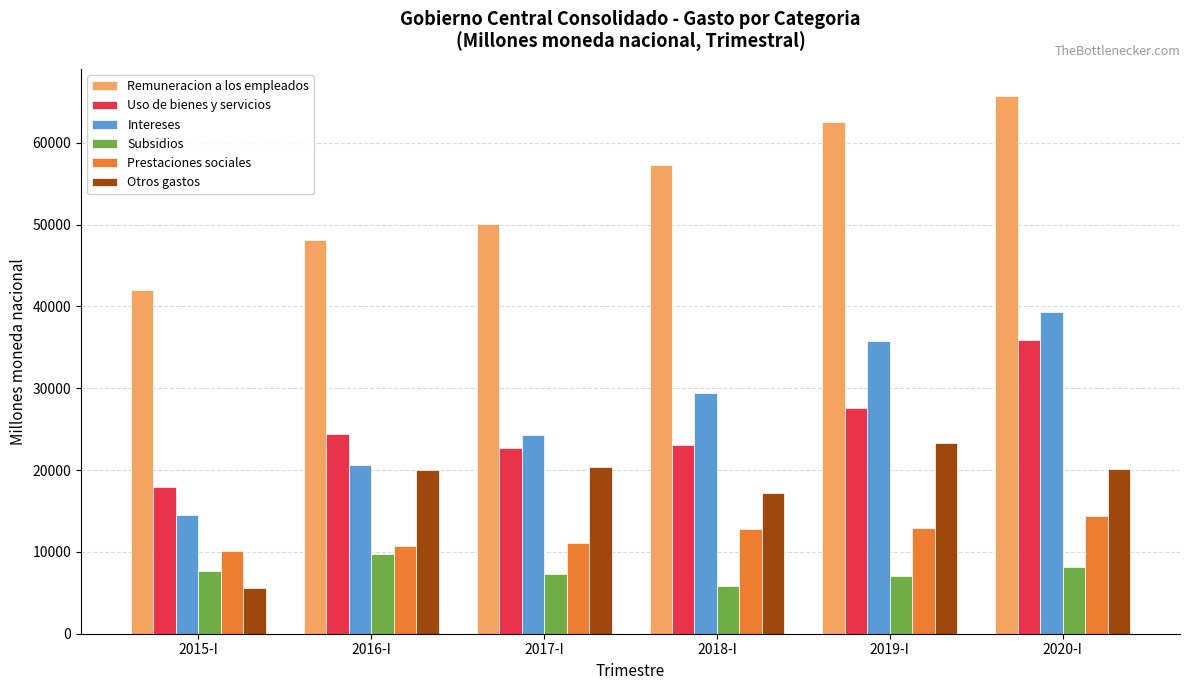

Which series has the widest spread of values?

Intereses